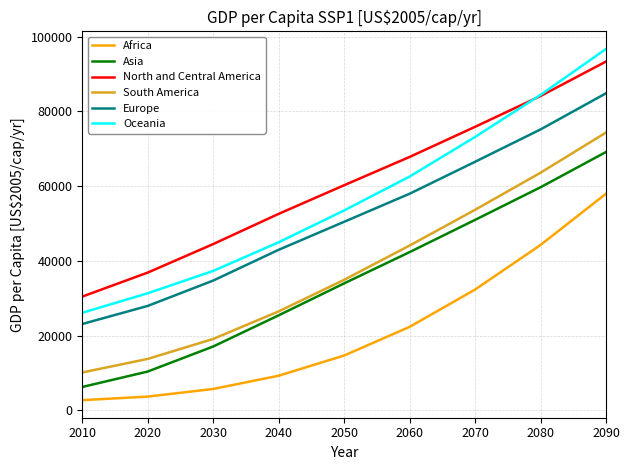

The South America series shows 26453.7 at 2040. True or false?

True